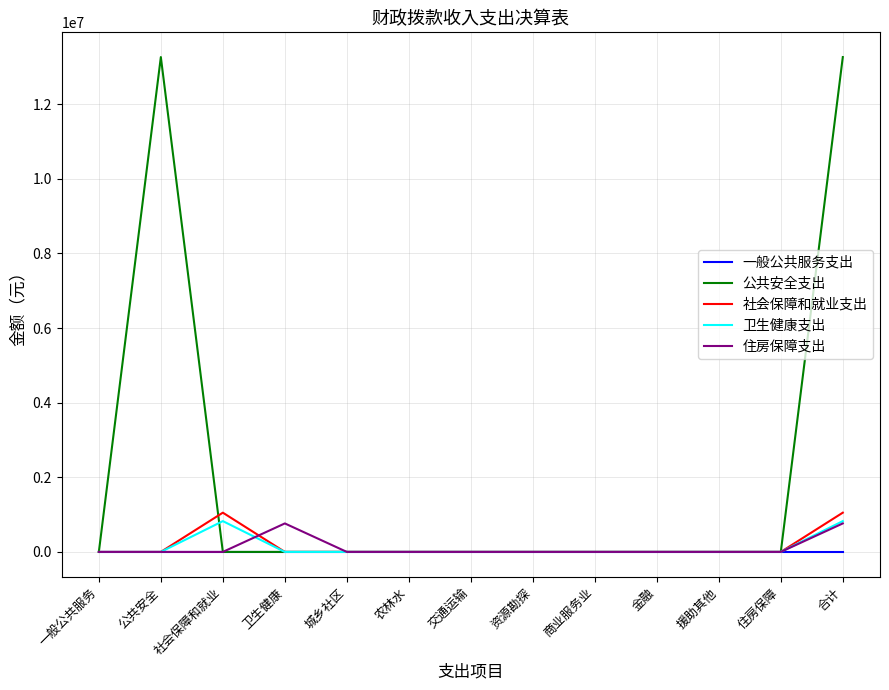

What is the greatest value displayed?

13261618